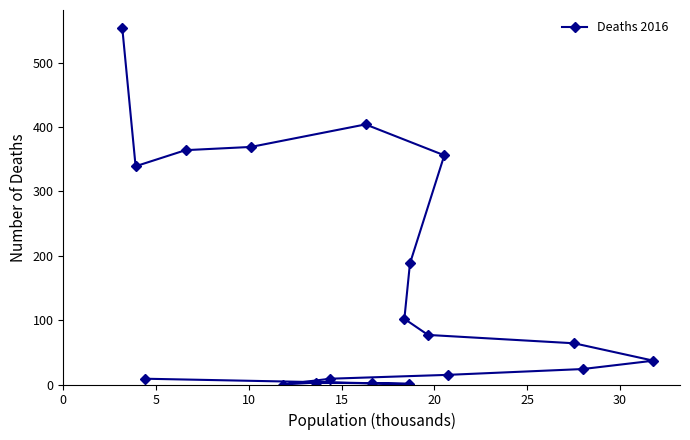

What is the average value?

154